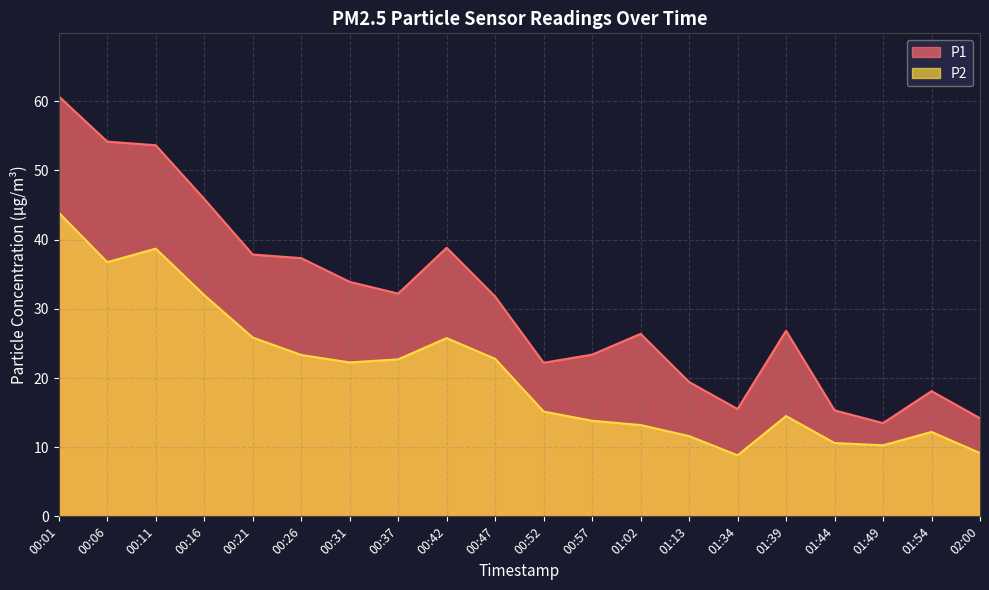

The value of P1 at 00:47 is 53.9. True or false?

False